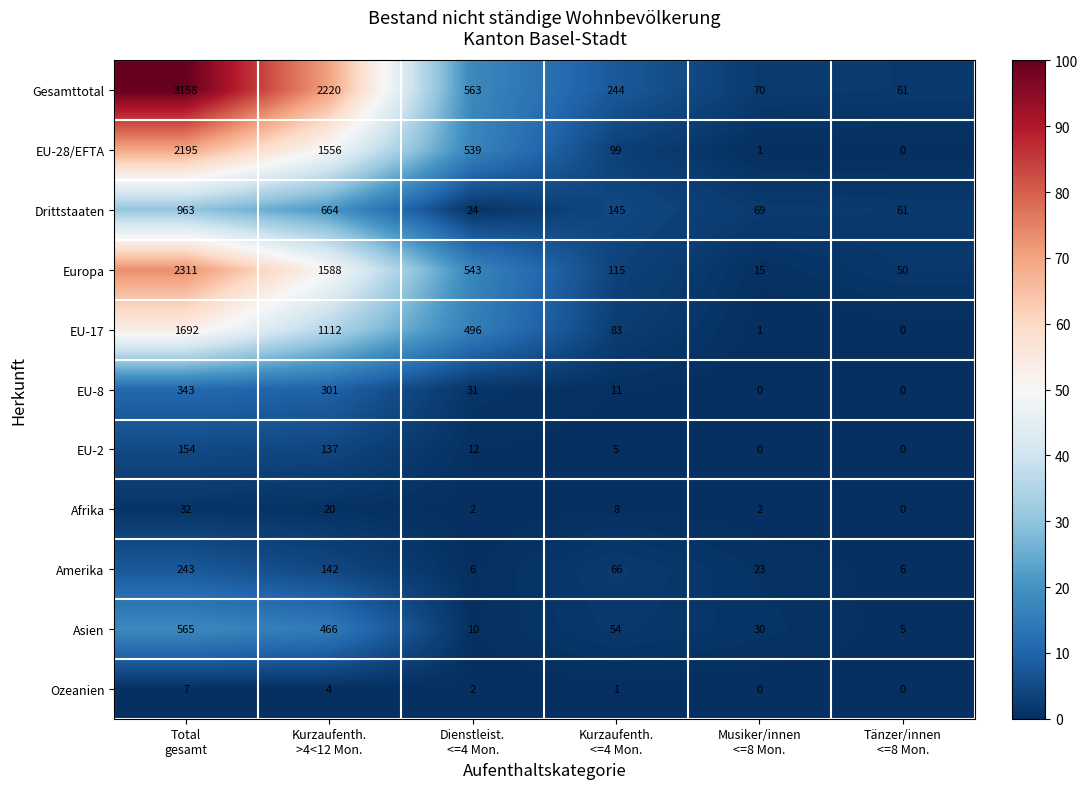

What is the sum of all EU-2 values?

308